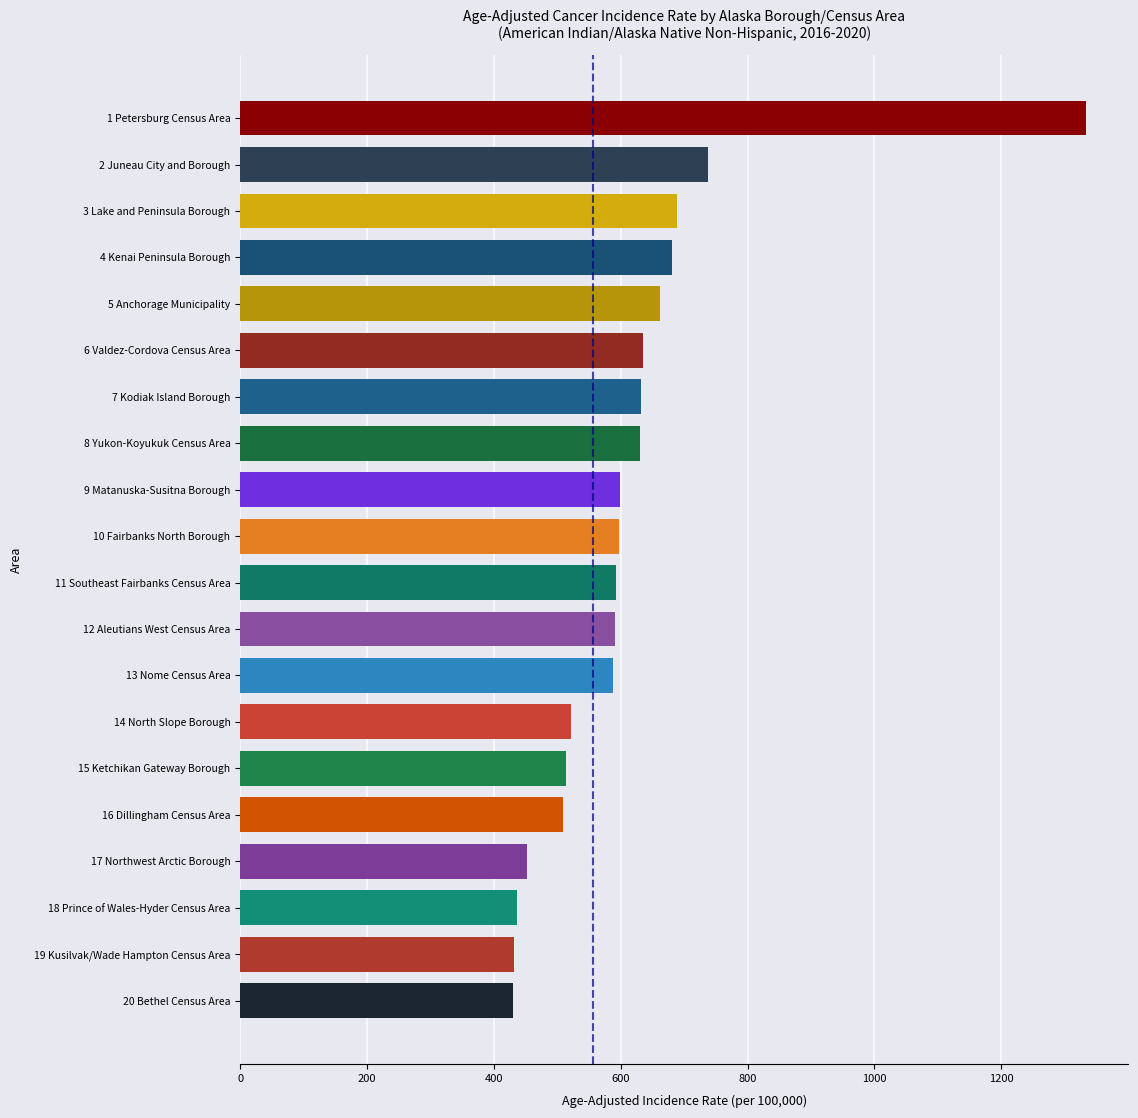

What is the ratio of the value at 16 Dillingham Census Area to the value at 14 North Slope Borough?

1.0